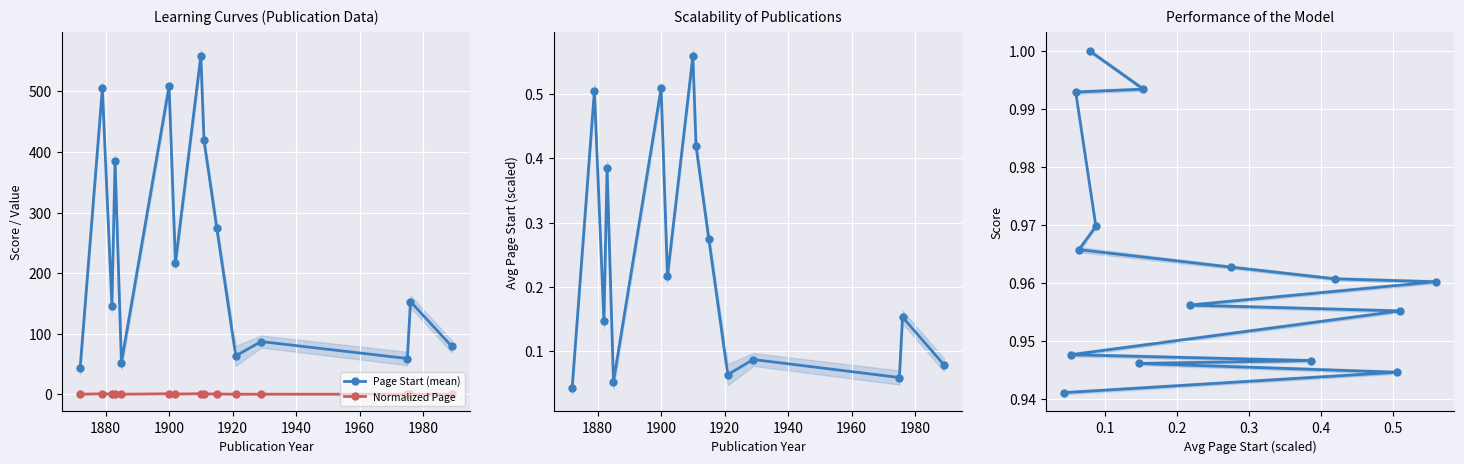

What is the highest value of the Page Start (mean) series?

559.0